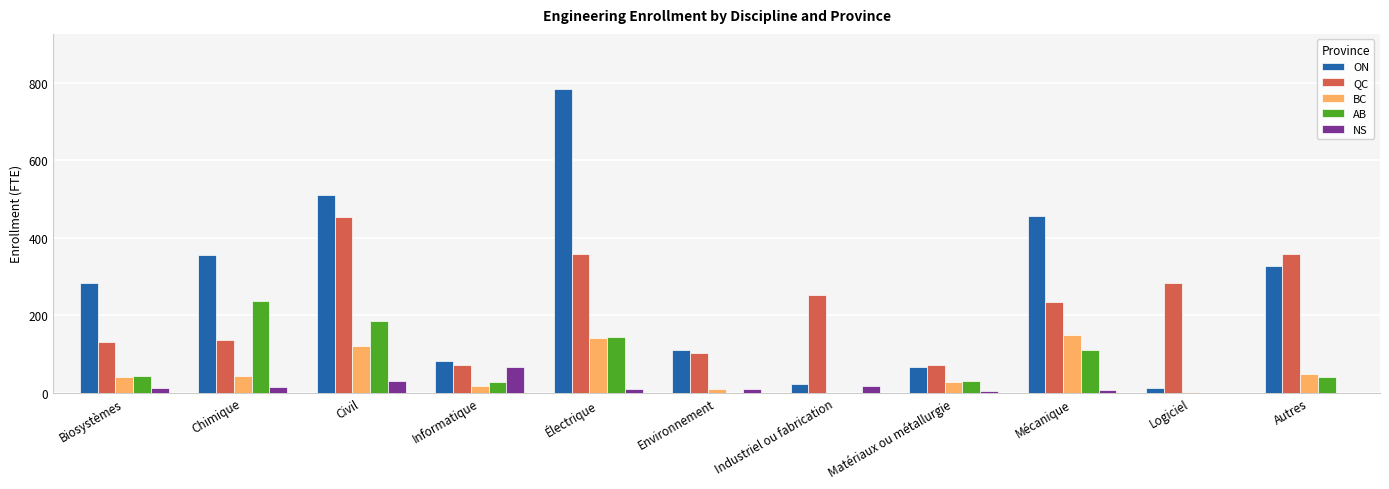

What is the greatest value displayed?

785.5